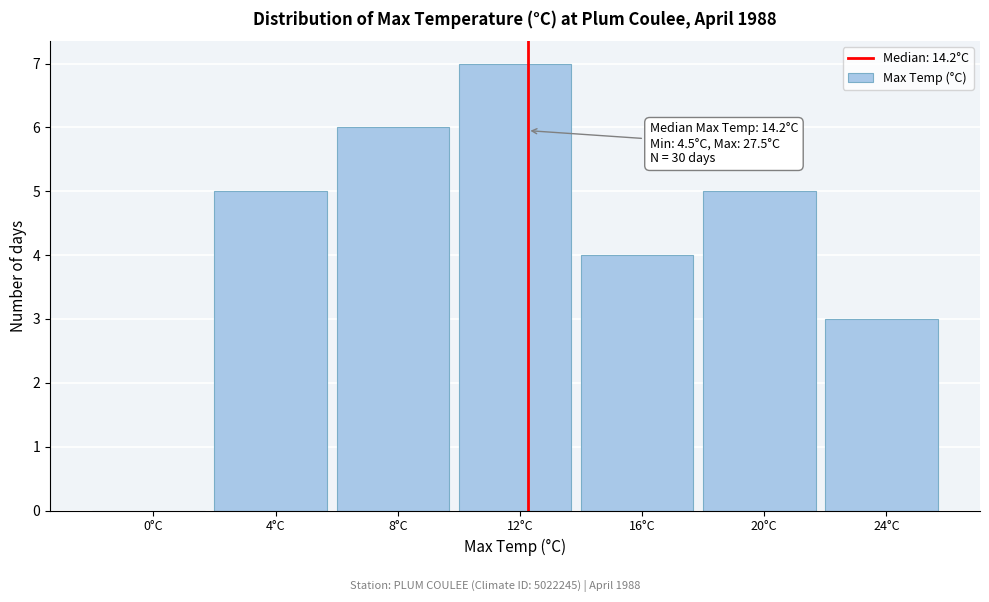

Reading right to left, what are all the values shown in this chart?

24°C=3	20°C=5	16°C=4	12°C=7	8°C=6	4°C=5	0°C=0